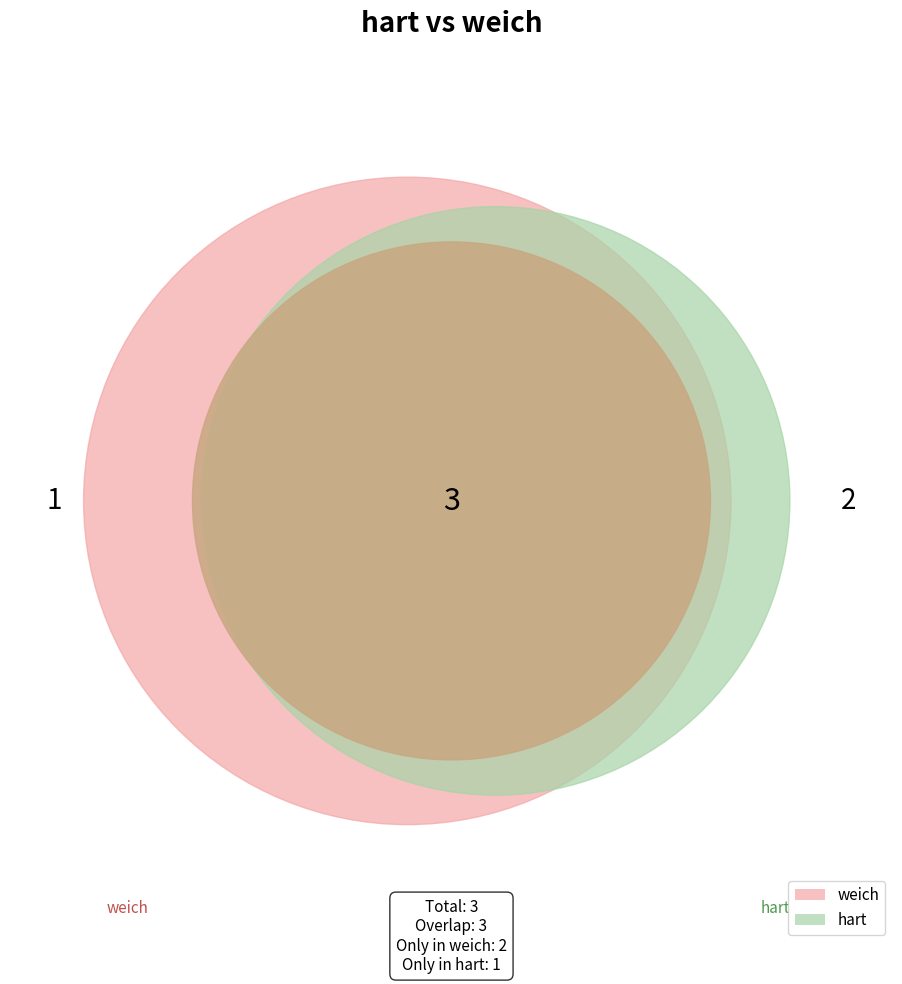

The weich slice represents 79% of the pie. True or false?

False